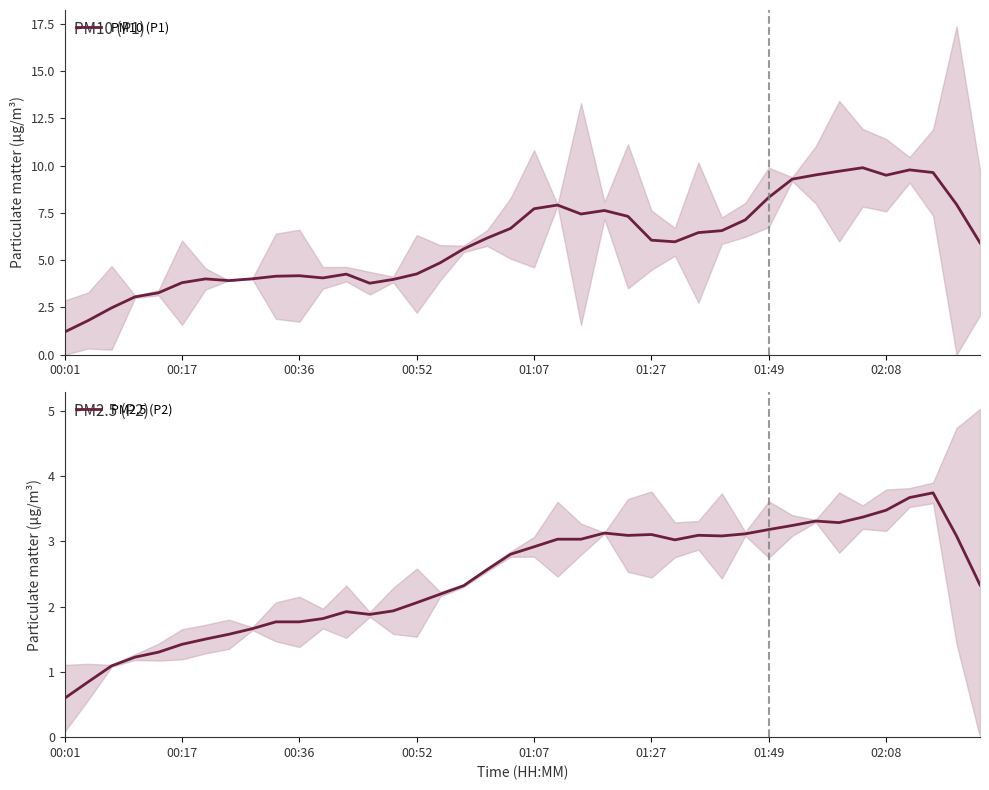

True or false: PM2.5 (P2) and PM10 (P1) intersect in this chart.

False